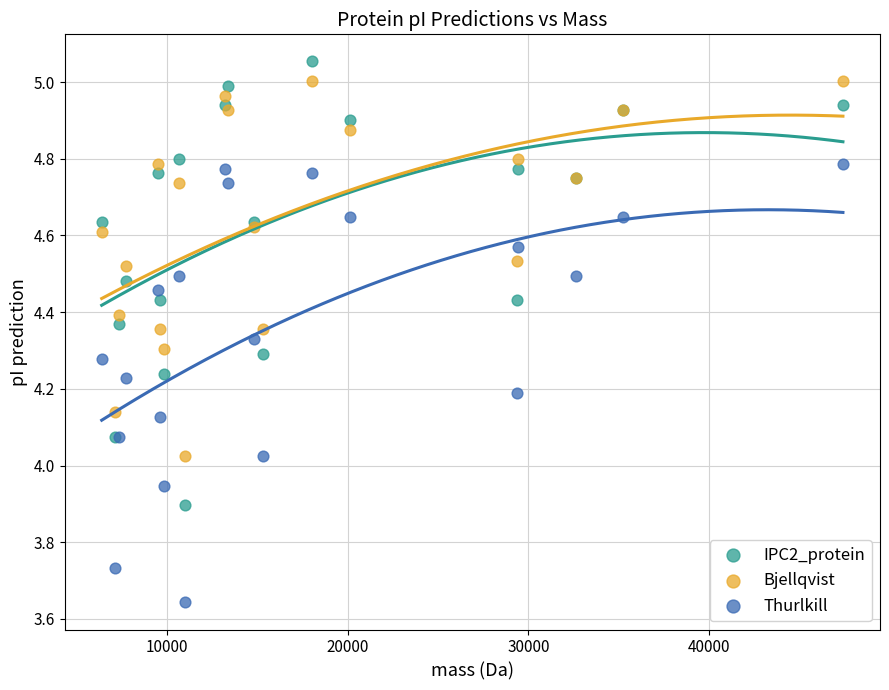

Which series contains the lowest Y value?

Thurlkill